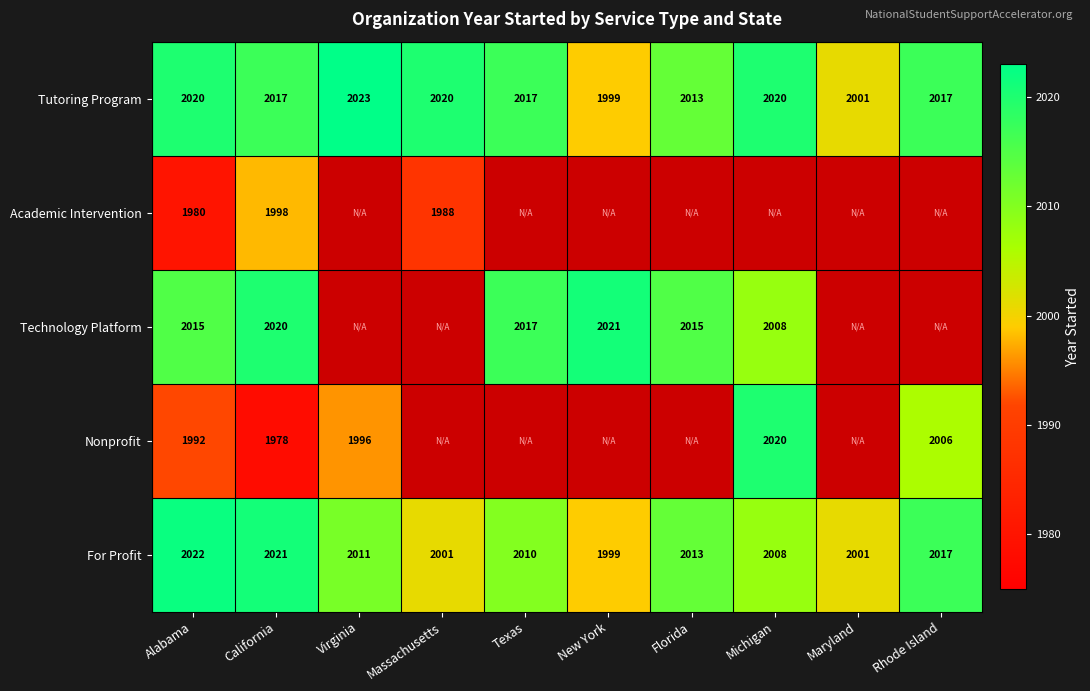

At which category does the chart reach its minimum across all series?

California